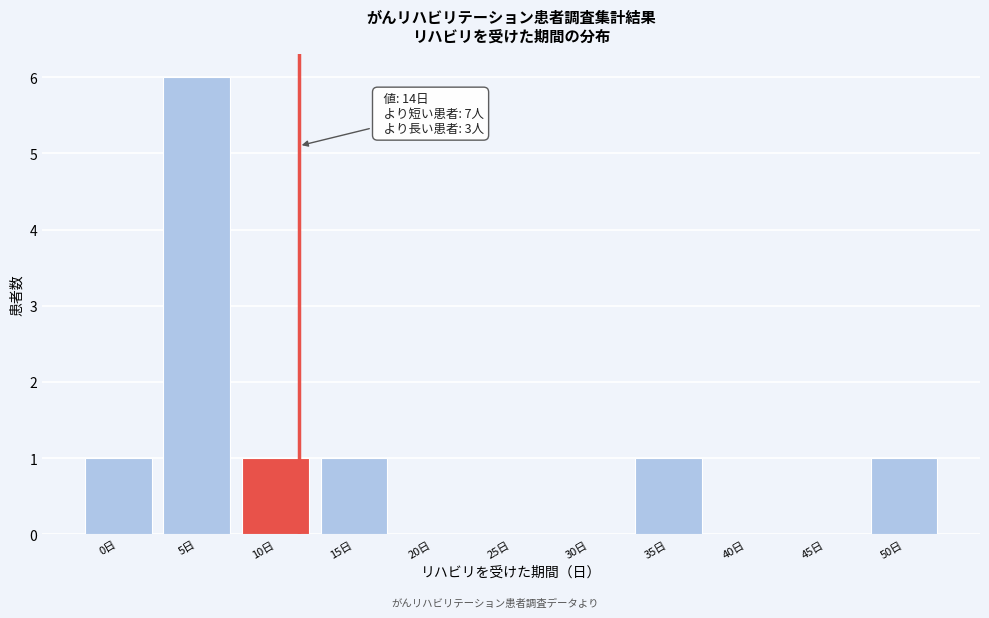

Reading right to left, transcribe all the data shown in this chart.

50日=1	45日=0	40日=0	35日=1	30日=0	25日=0	20日=0	15日=1	10日=1	5日=6	0日=1